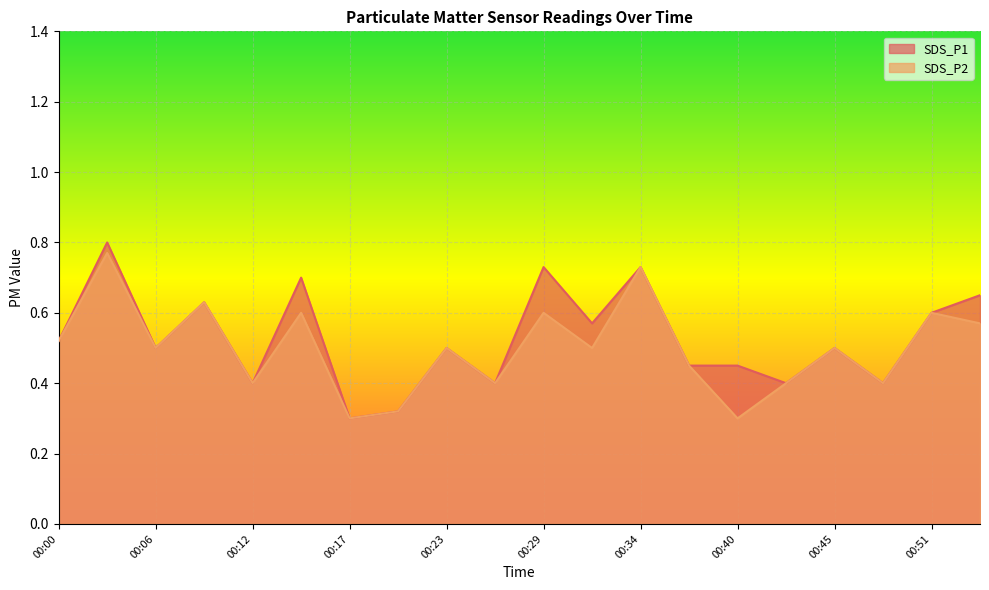

What is the greatest value displayed?

0.8